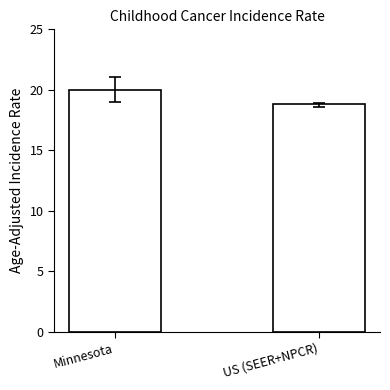

What is the ratio of the value at US (SEER+NPCR) to the value at Minnesota?

0.9